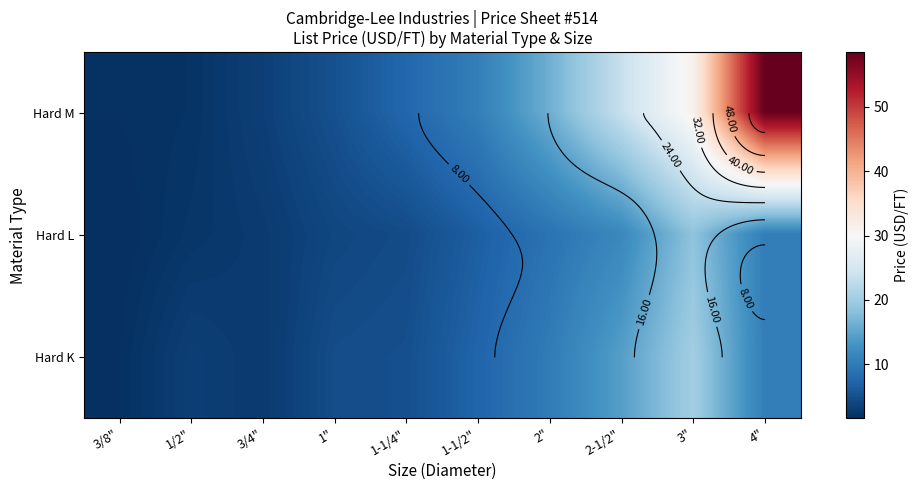

Which category has the lowest value in the Hard L series?

3/8"